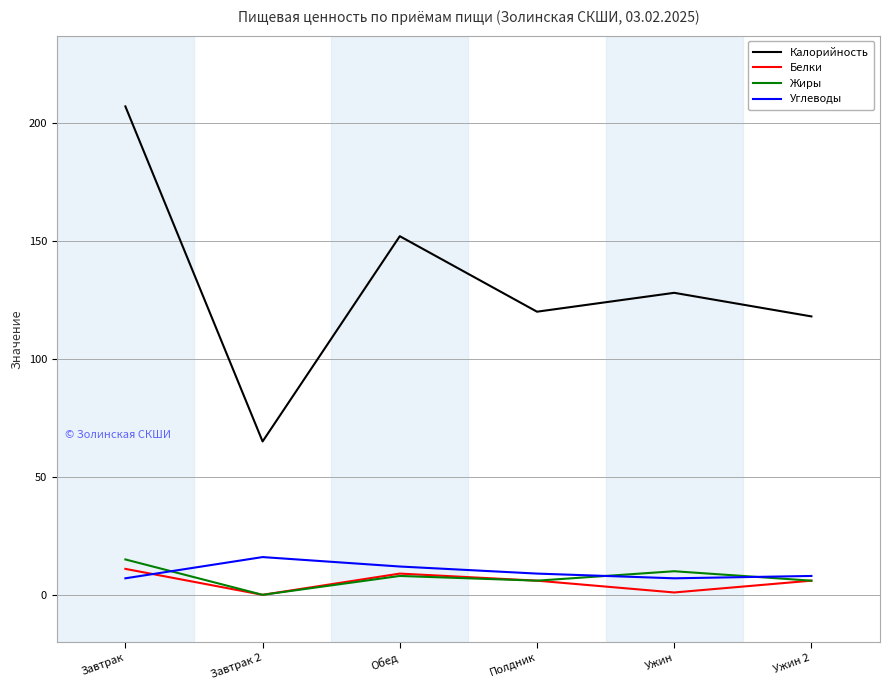

At which label does Калорийность reach its minimum?

Завтрак 2